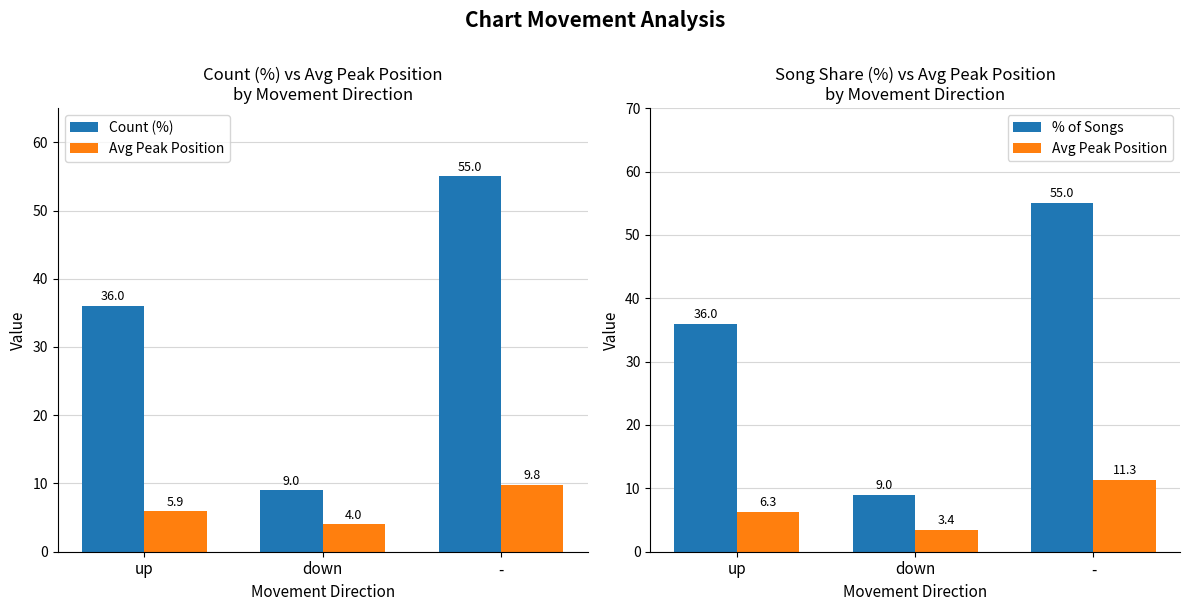

What is the value of the Count (%) bar at the 1st from the left?

36.0